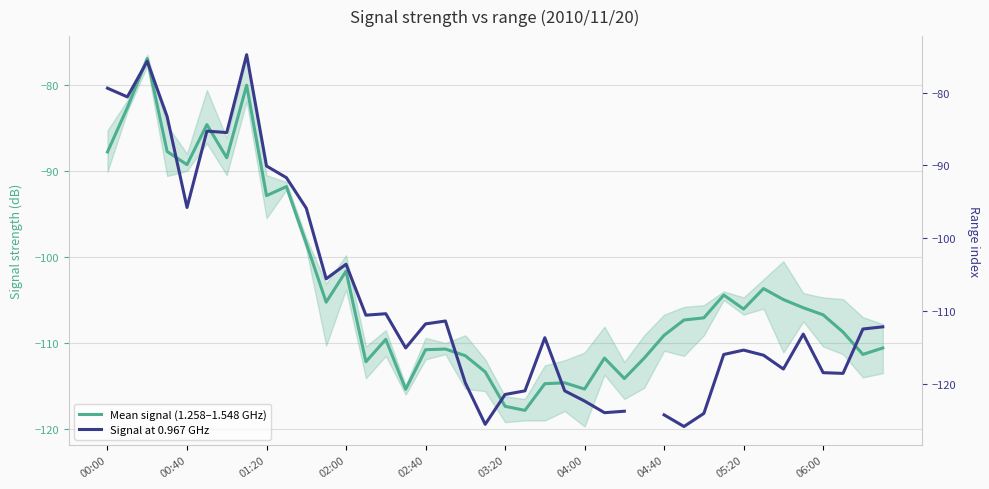

Which series has the widest spread of values?

Signal at 0.967 GHz